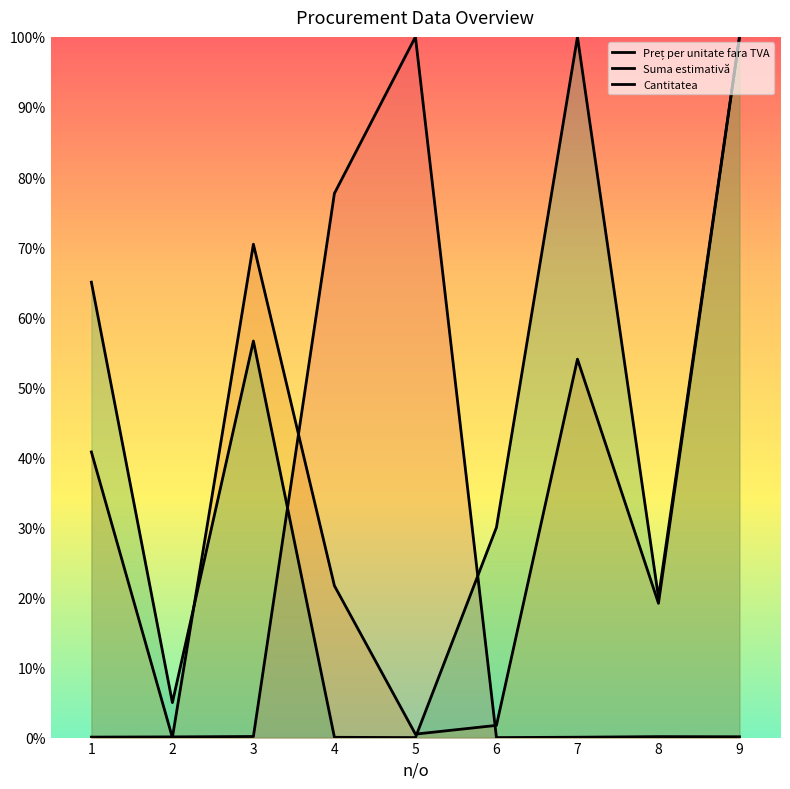

Is it true that Cantitatea equals 0.0 at 4?

True